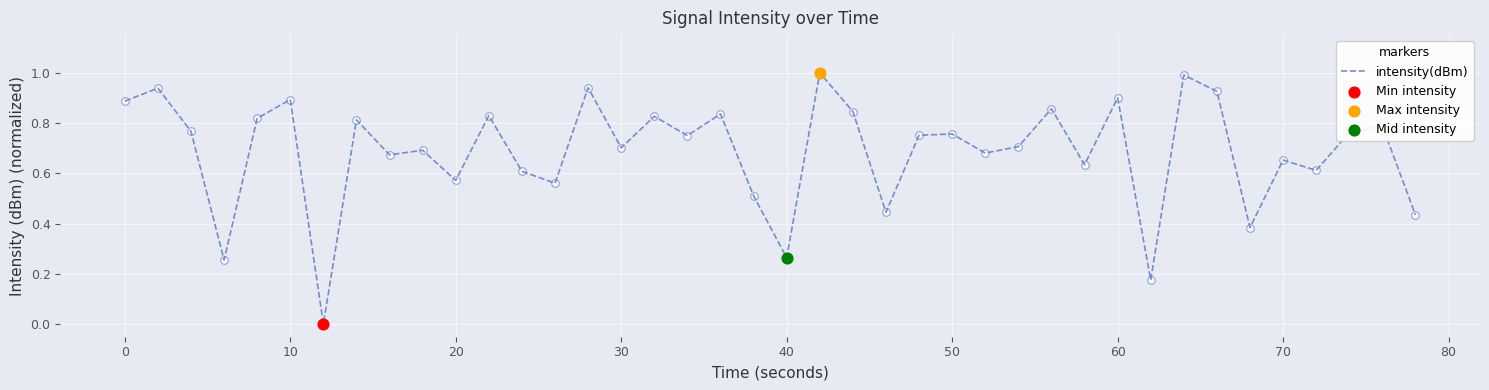

What is the greatest value displayed?

1.0